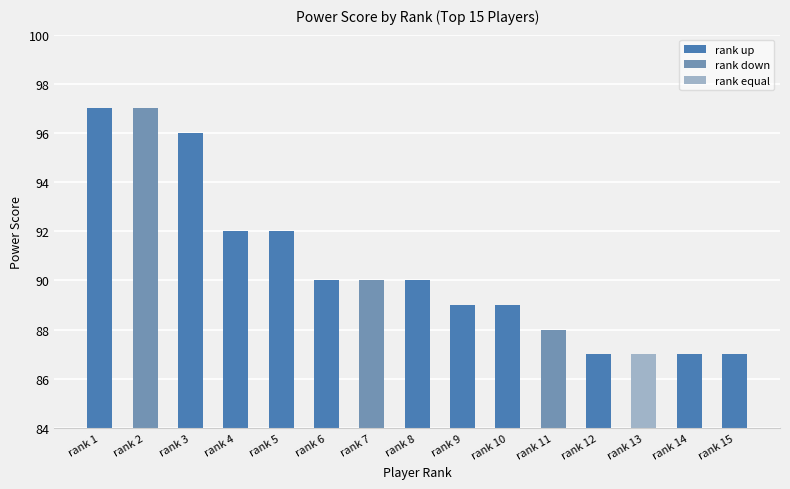

What is the value of the 10th bar from the left?

89